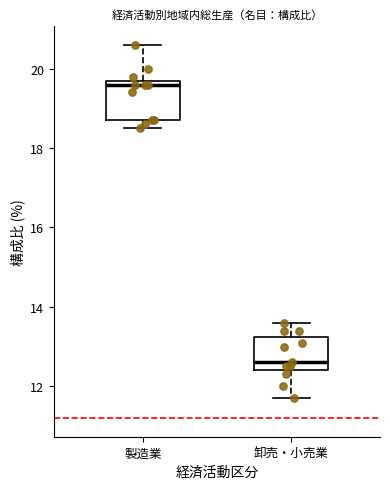

Reading left to right, read every box against the y-axis: the position of its median line, the range the box covers, and the ends of its whiskers. The values are not printed on the chart, so give them approximately, as read against the axis.

製造業: median 19.6, box 18.8 to 19.8, whiskers 18.6 to 20.6
卸売・小売業: median 12.6, box 12.4 to 13.2, whiskers 11.8 to 13.6